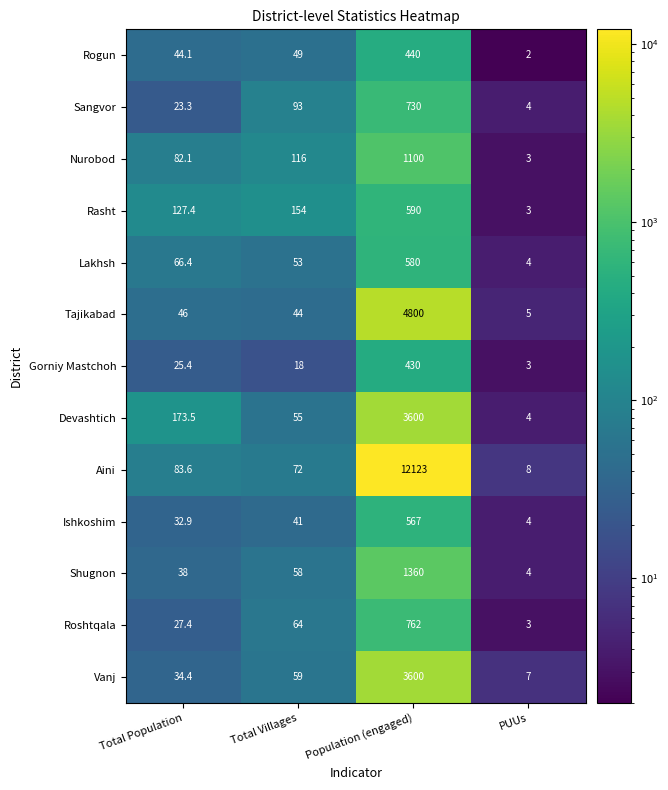

What is the approximate value of Rogun at PUUs?

2.0